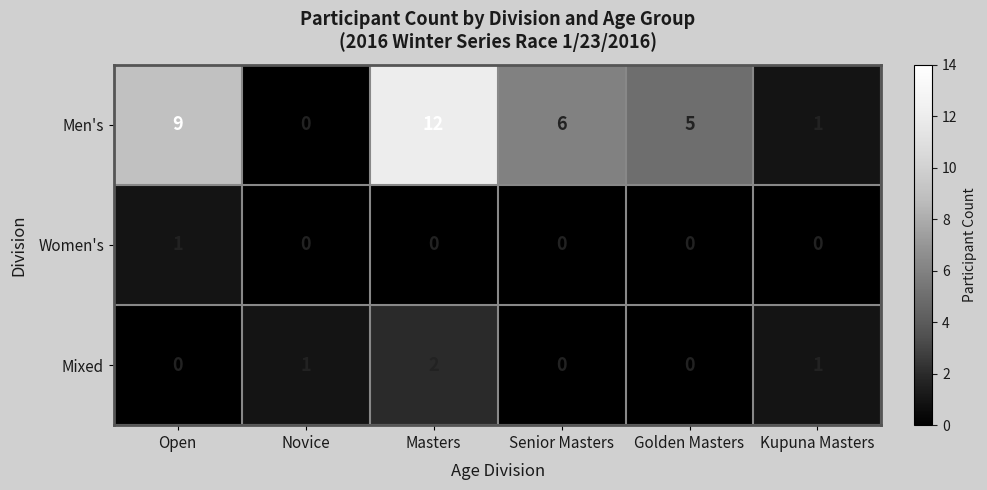

The Women's series shows -1 at Kupuna Masters. True or false?

False